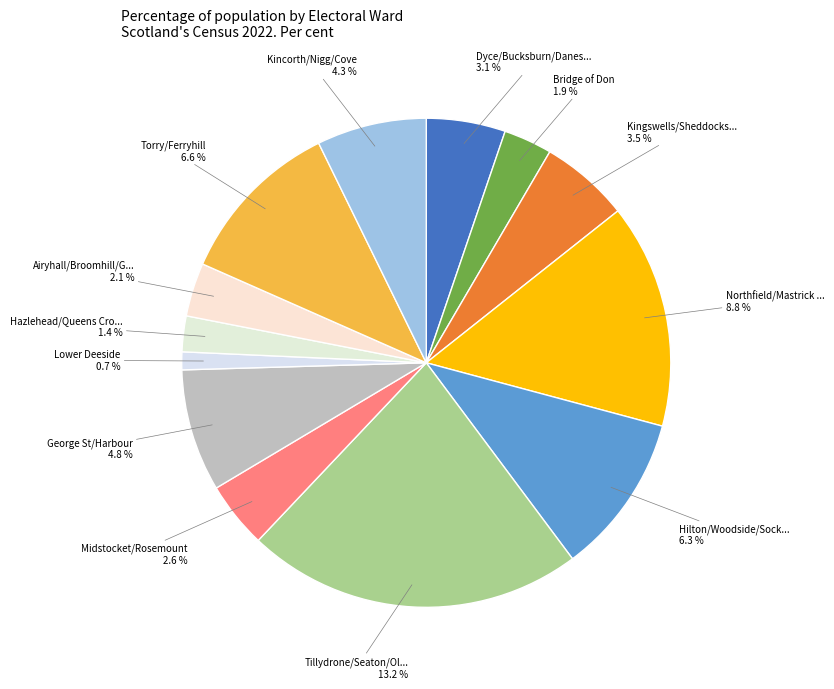

Is there any slice that represents more than half of the pie?

No